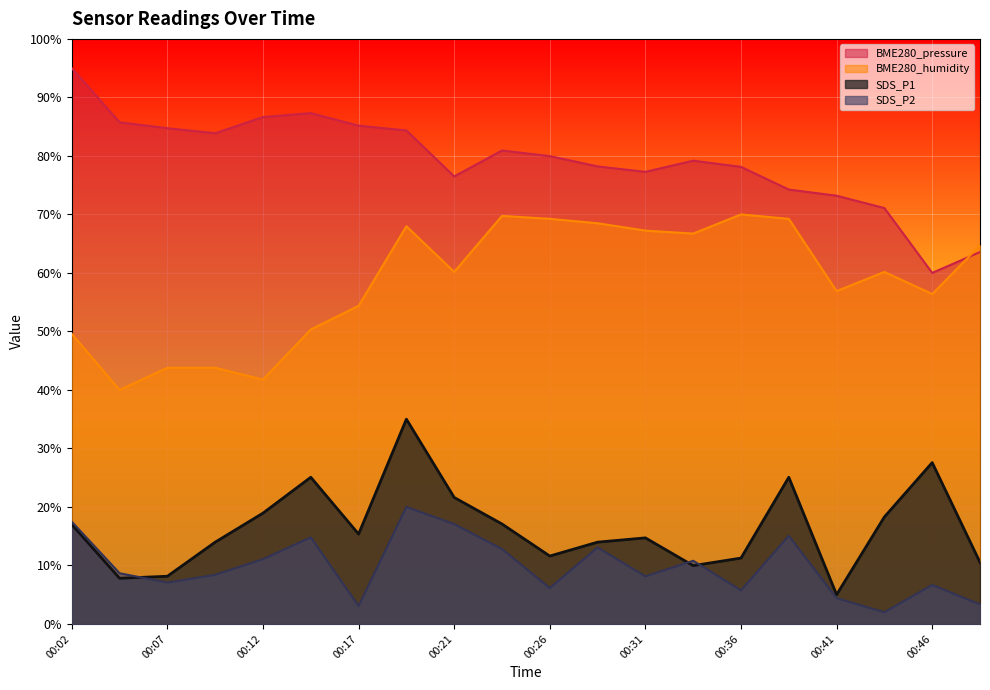

True or false: SDS_P2 and SDS_P1 intersect in this chart.

True